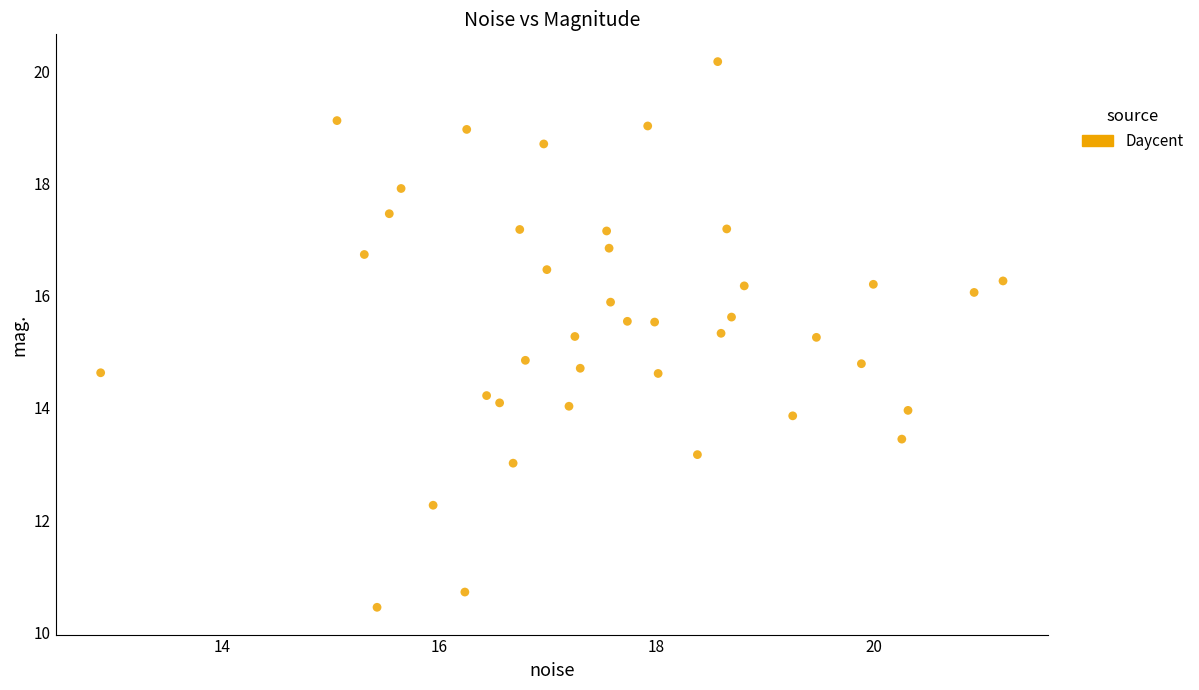

What is the range of Y values (max minus min)?

9.7